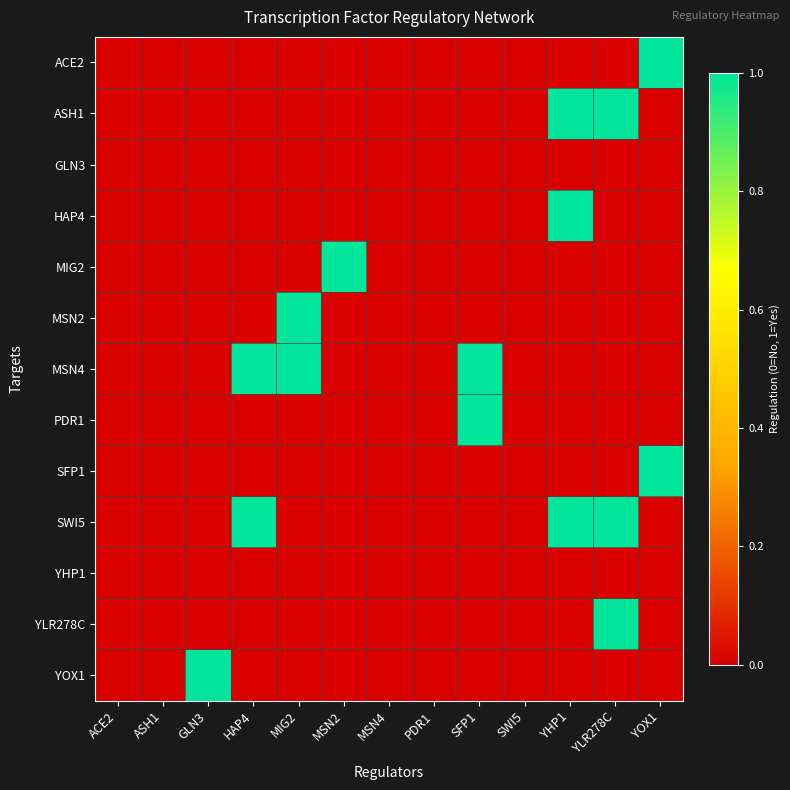

Reading left to right, transcribe all the data shown in this chart.

ACE2: ACE2=0	ASH1=0	GLN3=0	HAP4=0	MIG2=0	MSN2=0	MSN4=0	PDR1=0	SFP1=0	SWI5=0	YHP1=0	YLR278C=0	YOX1=1
ASH1: ACE2=0	ASH1=0	GLN3=0	HAP4=0	MIG2=0	MSN2=0	MSN4=0	PDR1=0	SFP1=0	SWI5=0	YHP1=1	YLR278C=1	YOX1=0
GLN3: ACE2=0	ASH1=0	GLN3=0	HAP4=0	MIG2=0	MSN2=0	MSN4=0	PDR1=0	SFP1=0	SWI5=0	YHP1=0	YLR278C=0	YOX1=0
HAP4: ACE2=0	ASH1=0	GLN3=0	HAP4=0	MIG2=0	MSN2=0	MSN4=0	PDR1=0	SFP1=0	SWI5=0	YHP1=1	YLR278C=0	YOX1=0
MIG2: ACE2=0	ASH1=0	GLN3=0	HAP4=0	MIG2=0	MSN2=1	MSN4=0	PDR1=0	SFP1=0	SWI5=0	YHP1=0	YLR278C=0	YOX1=0
MSN2: ACE2=0	ASH1=0	GLN3=0	HAP4=0	MIG2=1	MSN2=0	MSN4=0	PDR1=0	SFP1=0	SWI5=0	YHP1=0	YLR278C=0	YOX1=0
MSN4: ACE2=0	ASH1=0	GLN3=0	HAP4=1	MIG2=1	MSN2=0	MSN4=0	PDR1=0	SFP1=1	SWI5=0	YHP1=0	YLR278C=0	YOX1=0
PDR1: ACE2=0	ASH1=0	GLN3=0	HAP4=0	MIG2=0	MSN2=0	MSN4=0	PDR1=0	SFP1=1	SWI5=0	YHP1=0	YLR278C=0	YOX1=0
SFP1: ACE2=0	ASH1=0	GLN3=0	HAP4=0	MIG2=0	MSN2=0	MSN4=0	PDR1=0	SFP1=0	SWI5=0	YHP1=0	YLR278C=0	YOX1=1
SWI5: ACE2=0	ASH1=0	GLN3=0	HAP4=1	MIG2=0	MSN2=0	MSN4=0	PDR1=0	SFP1=0	SWI5=0	YHP1=1	YLR278C=1	YOX1=0
YHP1: ACE2=0	ASH1=0	GLN3=0	HAP4=0	MIG2=0	MSN2=0	MSN4=0	PDR1=0	SFP1=0	SWI5=0	YHP1=0	YLR278C=0	YOX1=0
YLR278C: ACE2=0	ASH1=0	GLN3=0	HAP4=0	MIG2=0	MSN2=0	MSN4=0	PDR1=0	SFP1=0	SWI5=0	YHP1=0	YLR278C=1	YOX1=0
YOX1: ACE2=0	ASH1=0	GLN3=1	HAP4=0	MIG2=0	MSN2=0	MSN4=0	PDR1=0	SFP1=0	SWI5=0	YHP1=0	YLR278C=0	YOX1=0